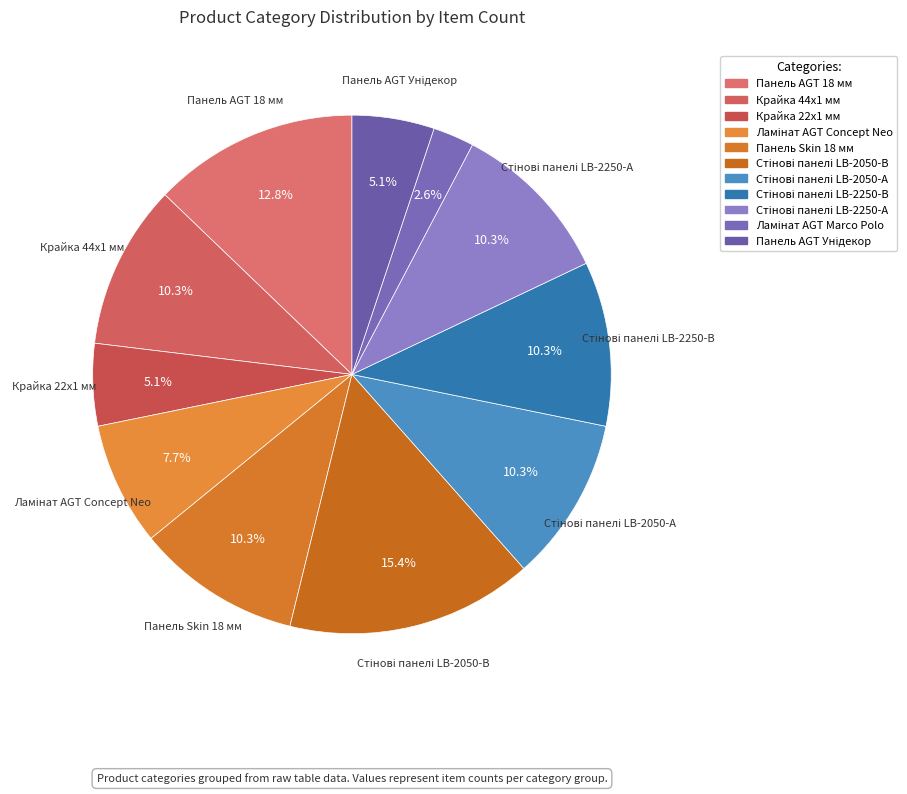

Between Стінові панелі LB-2250-А and Панель AGT Унідекор, which is larger?

Стінові панелі LB-2250-А